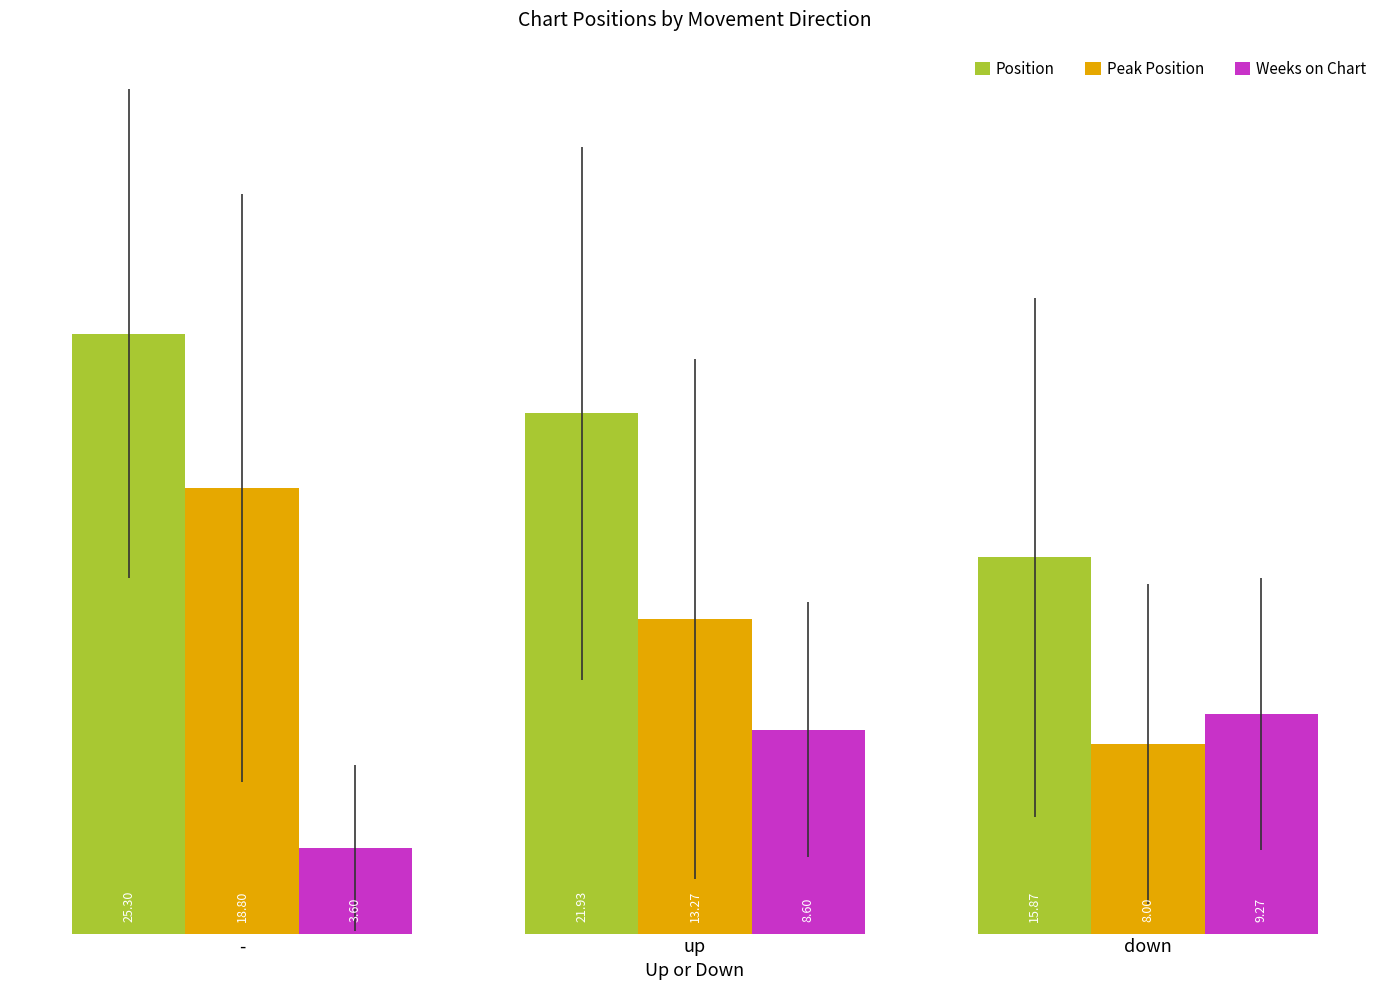

At which label does Peak Position first exceed 13?

-